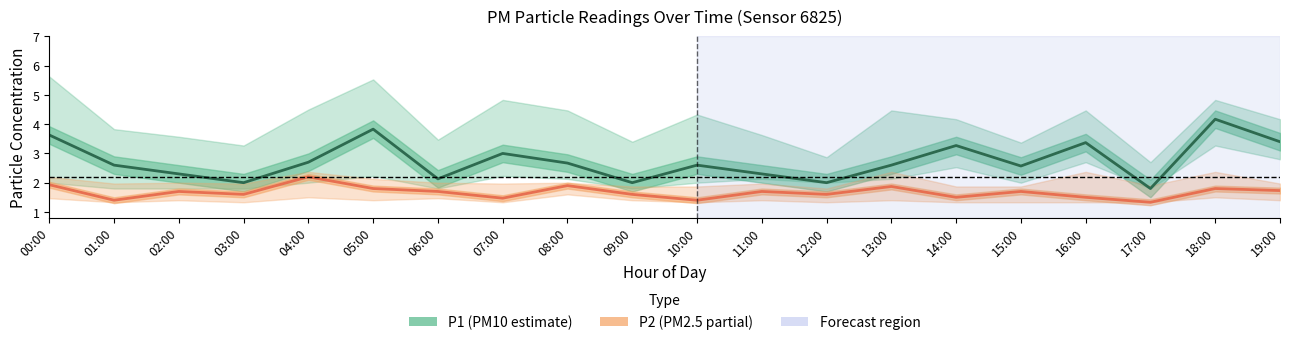

What is the sum of all P2 (PM2.5) values?

33.4